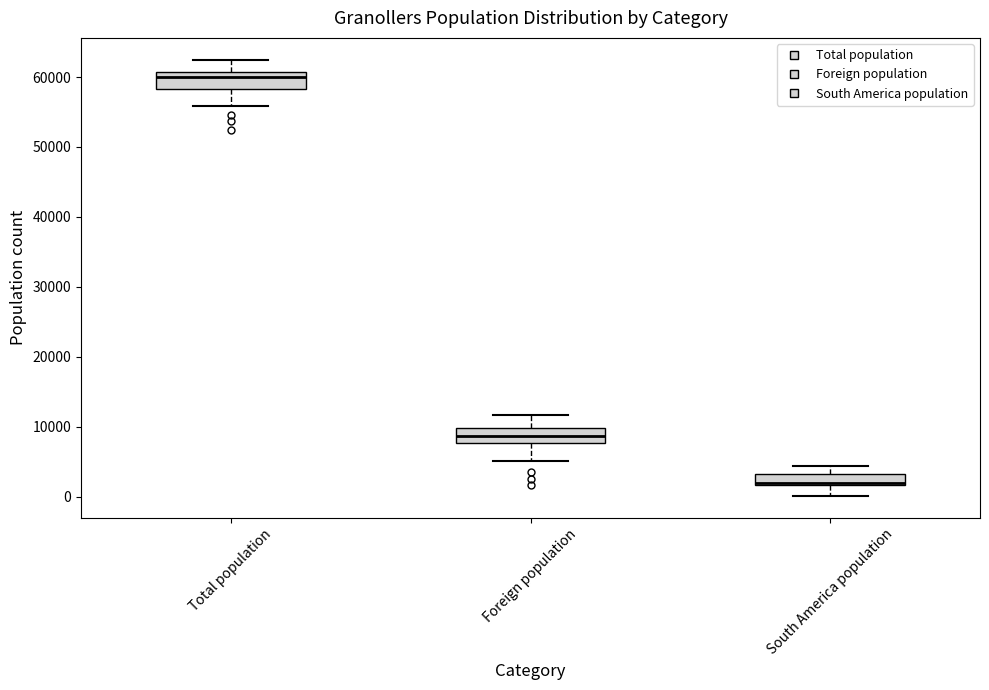

Which box's median line is the highest?

Total population